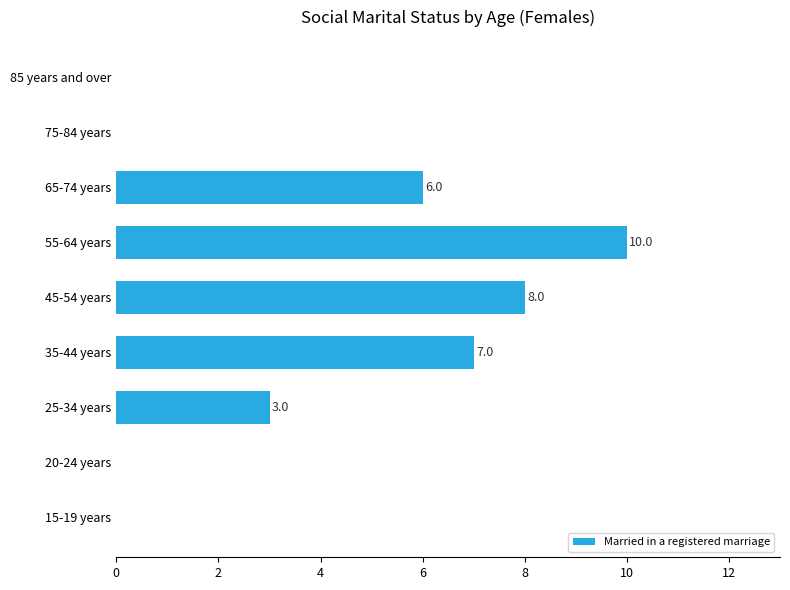

Which label corresponds to the largest value in the chart?

55-64 years